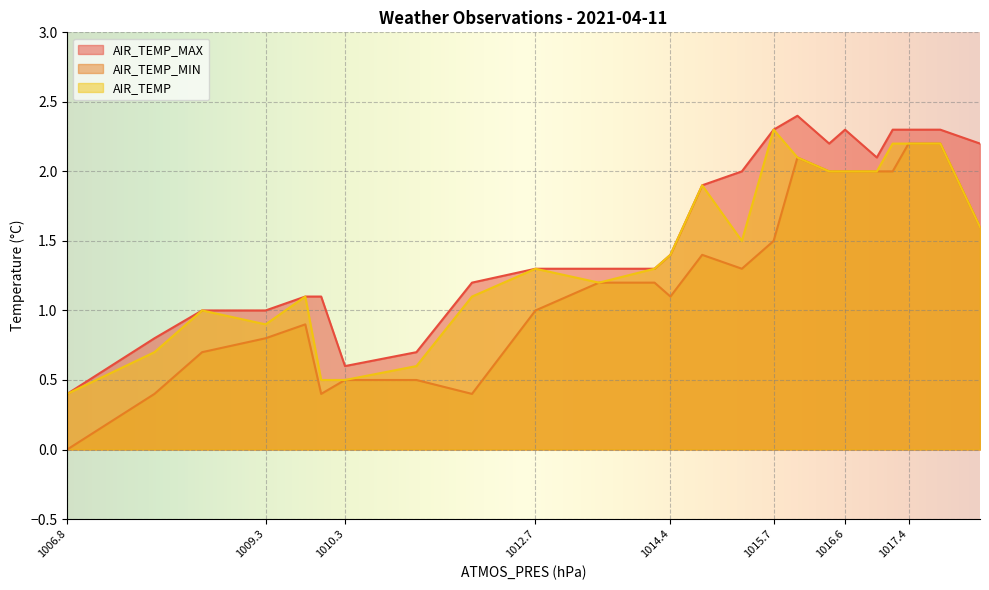

What is the difference between the maximum and minimum values in the AIR_TEMP series?

1.9